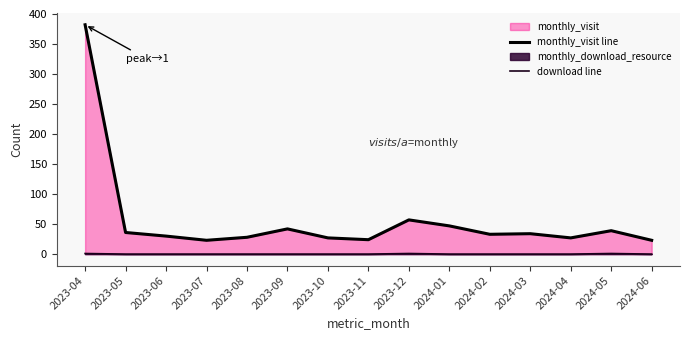

List the series in order of their peak value, highest first.

monthly_visit line, download line